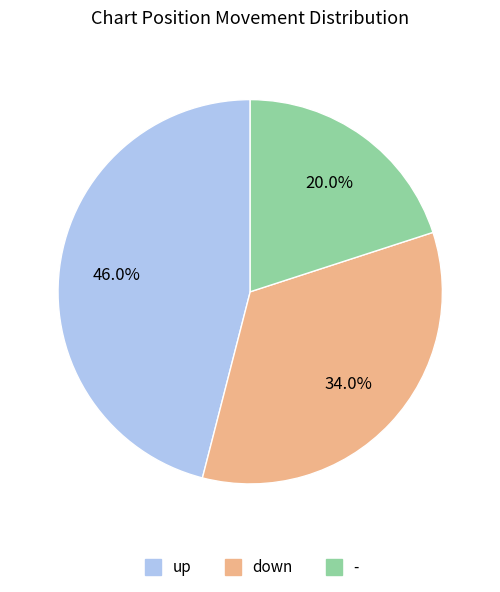

What is the ratio of the value at - to the value at up?

0.4